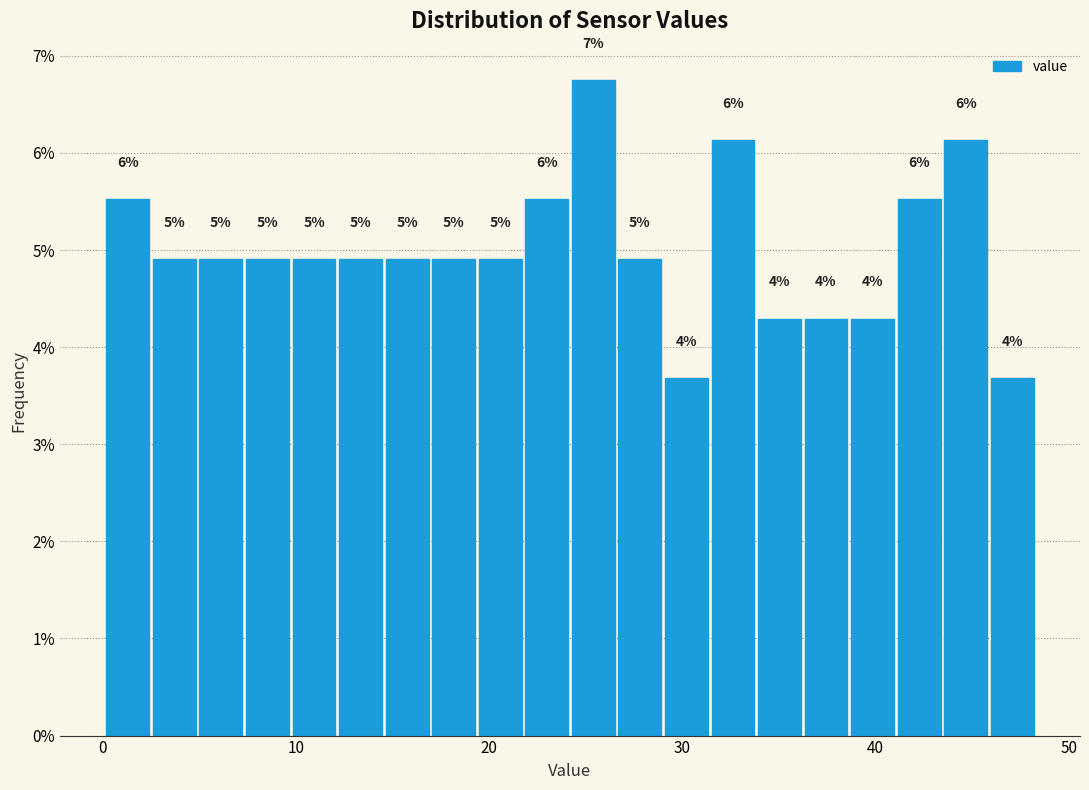

Around what value on the x-axis is the tallest bar? Give the approximate position of its centre, as read against the axis.

25